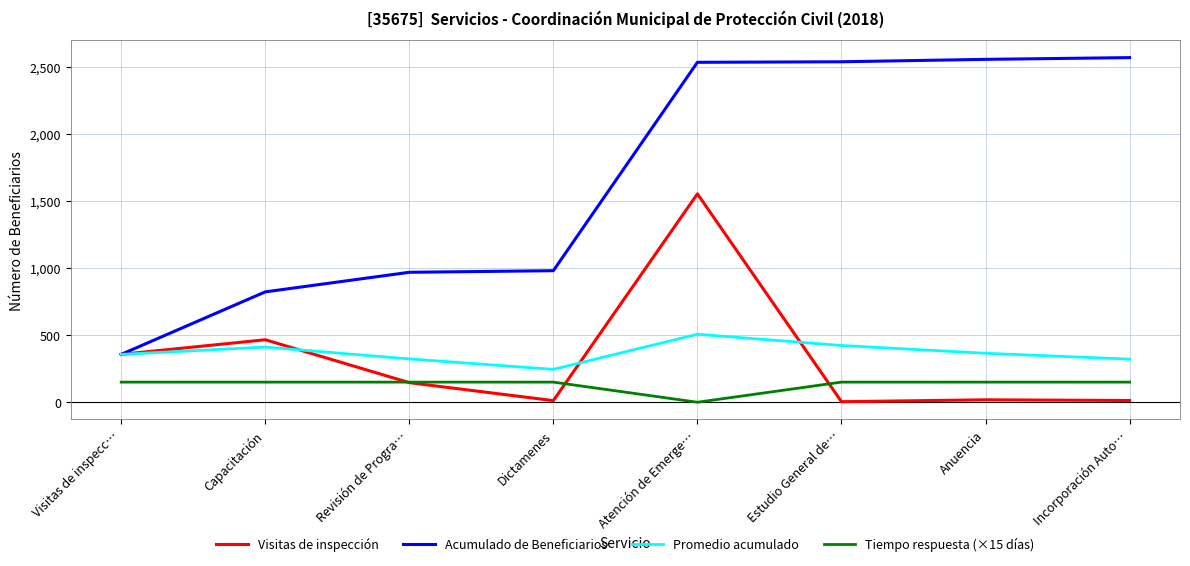

What value does the Acumulado de Beneficiarios series have at Revisión de Progra…?

969.0